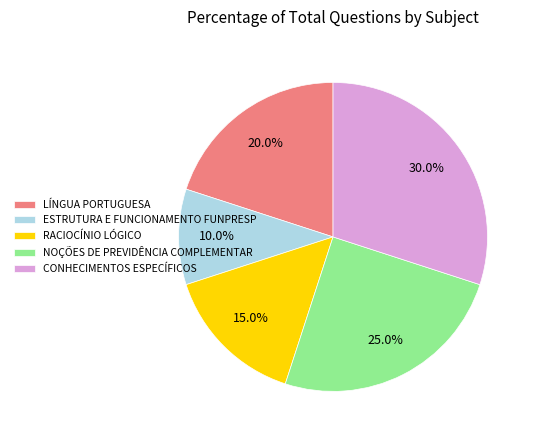

Does LÍNGUA PORTUGUESA account for over 50% of the chart?

No